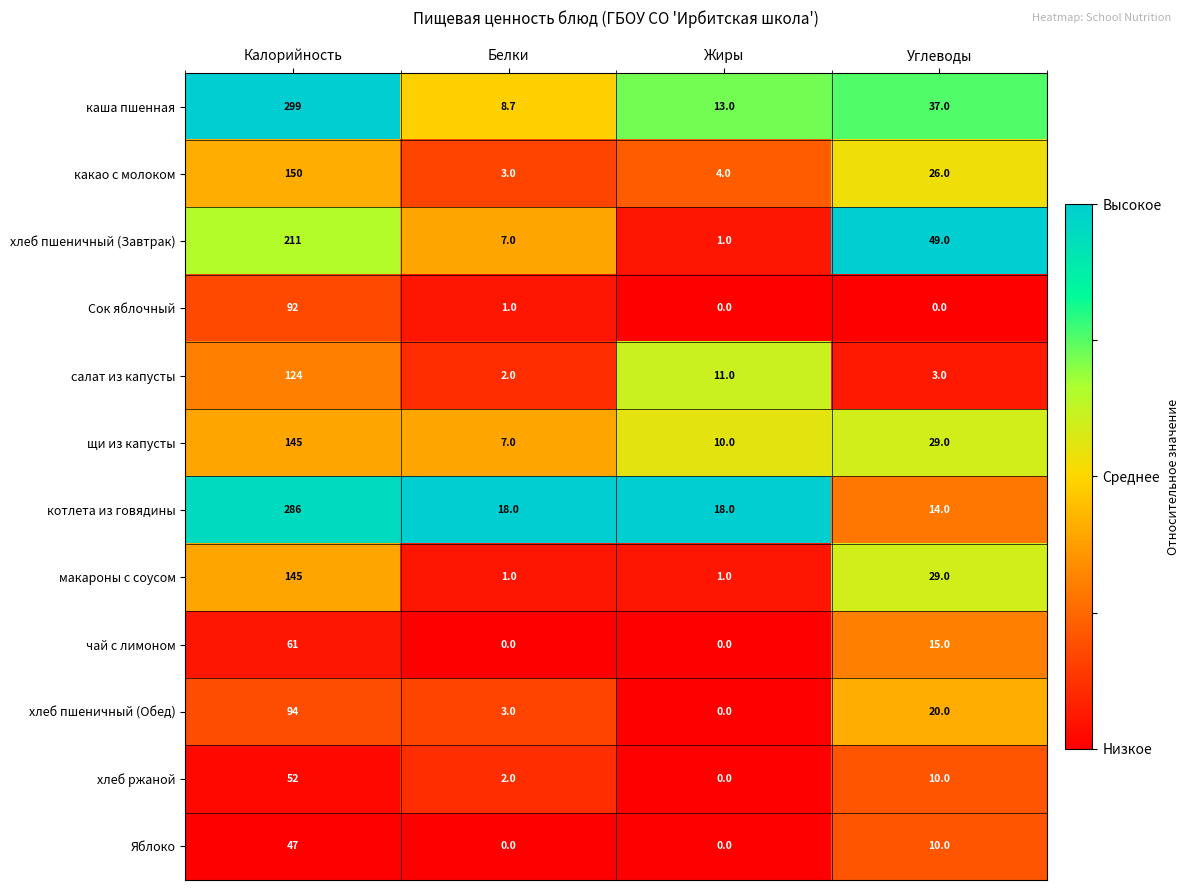

Which series has the largest total across all categories?

каша пшенная